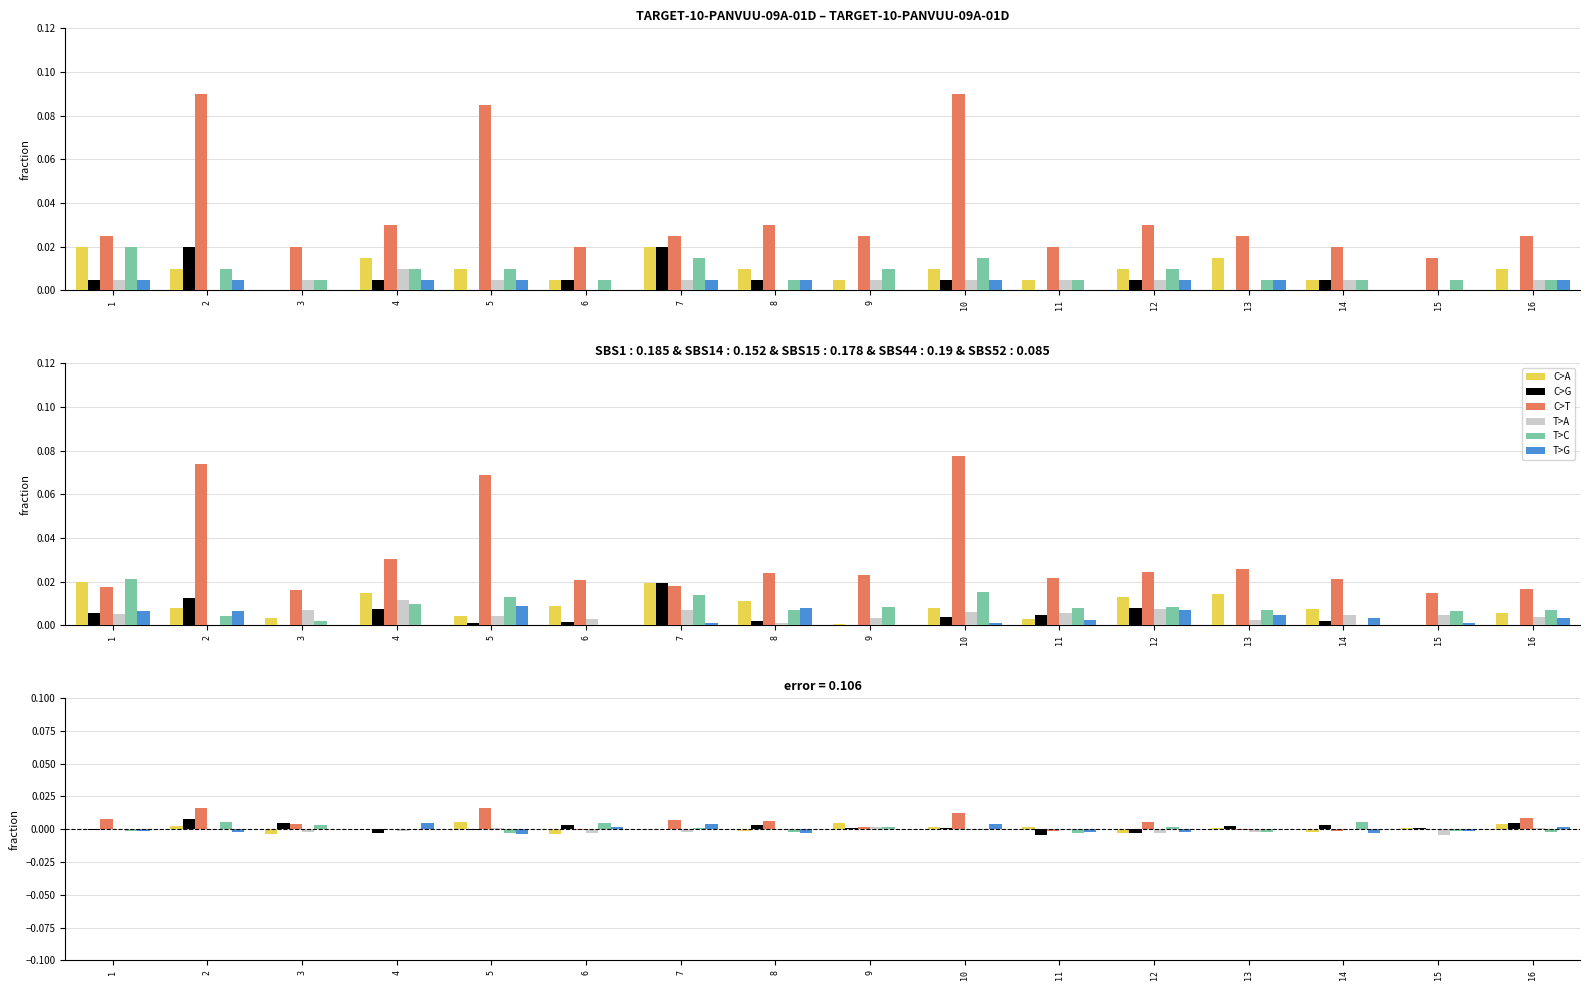

The C>G series shows -0.0 at 5. True or false?

False